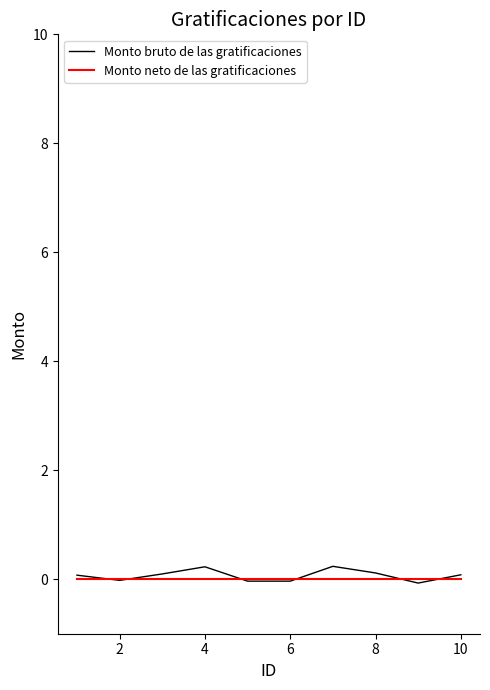

The value of Monto bruto de las gratificaciones at 6 is -0.0. True or false?

True